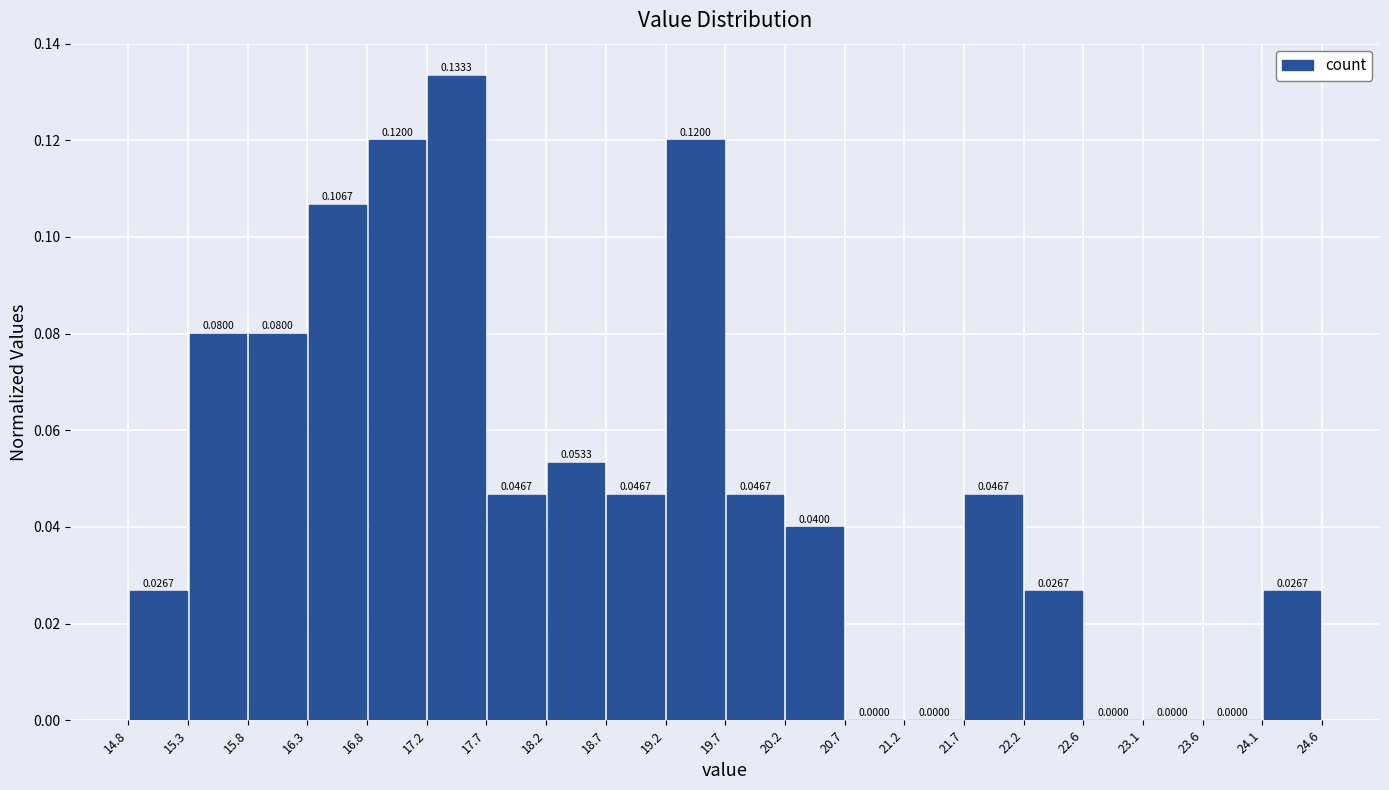

Over which range of the x-axis is the bar tallest?

17.2 to 17.7